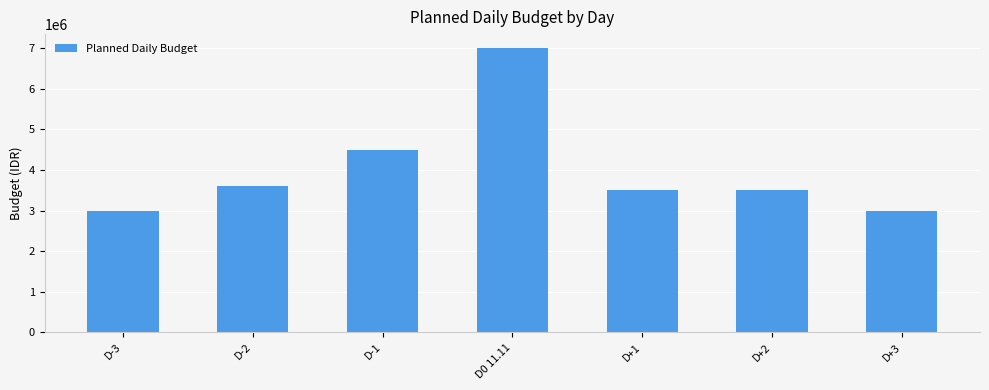

What is the maximum value shown in the chart?

7000000